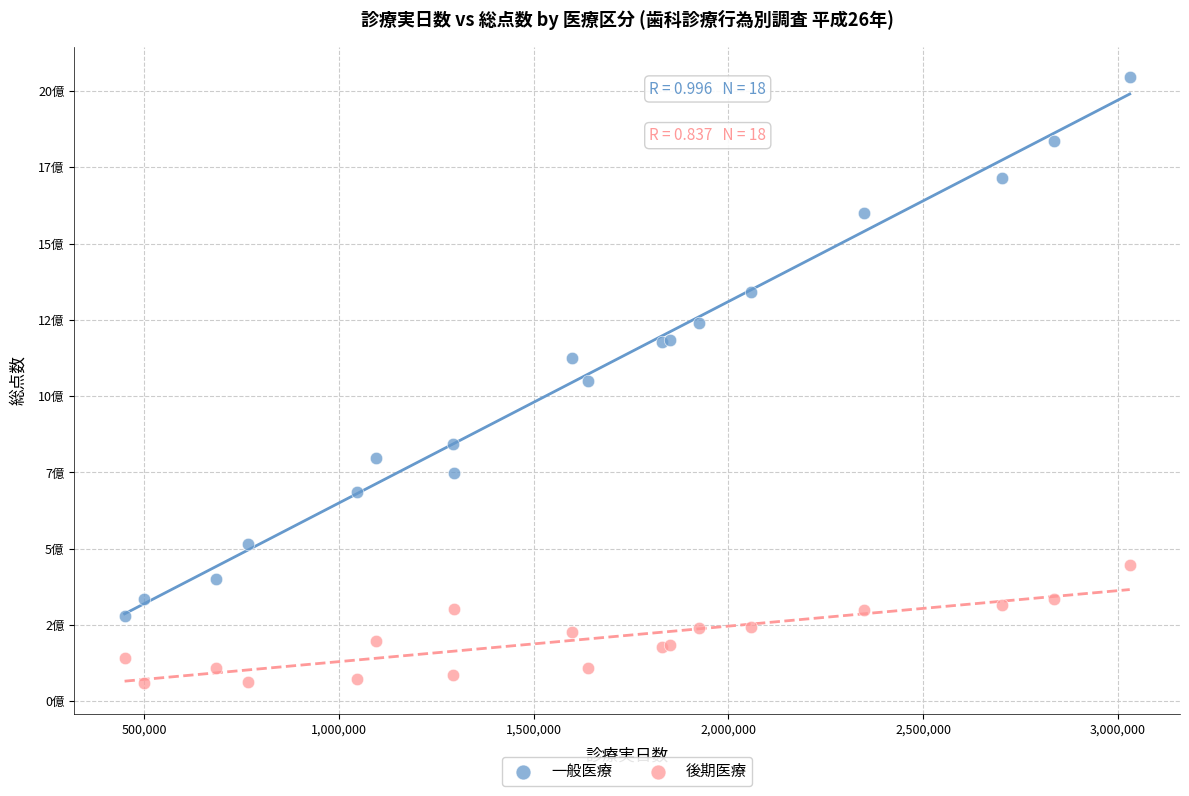

What are all the series names shown in the legend?

一般医療, 後期医療